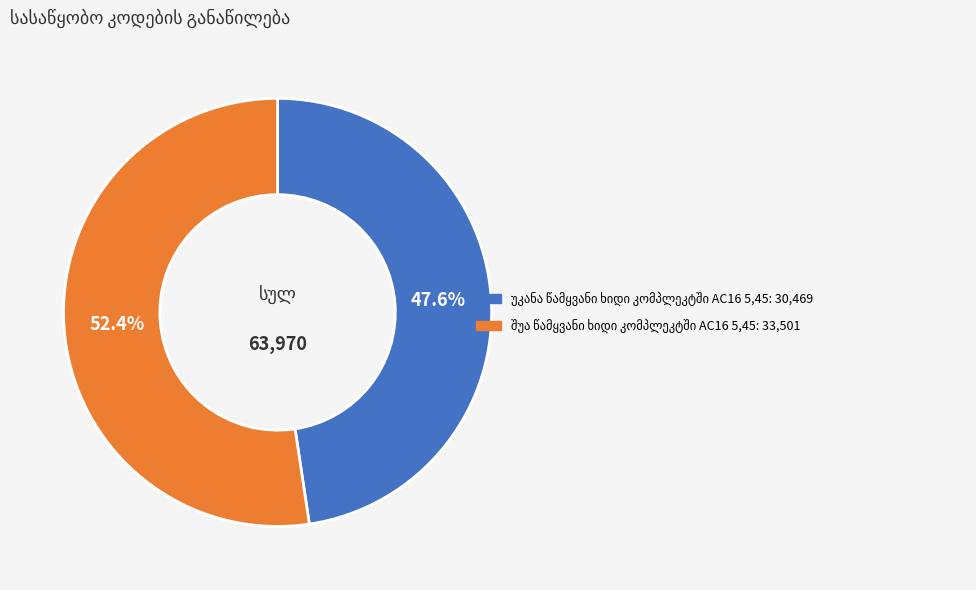

Is there a majority slice in this chart?

Yes